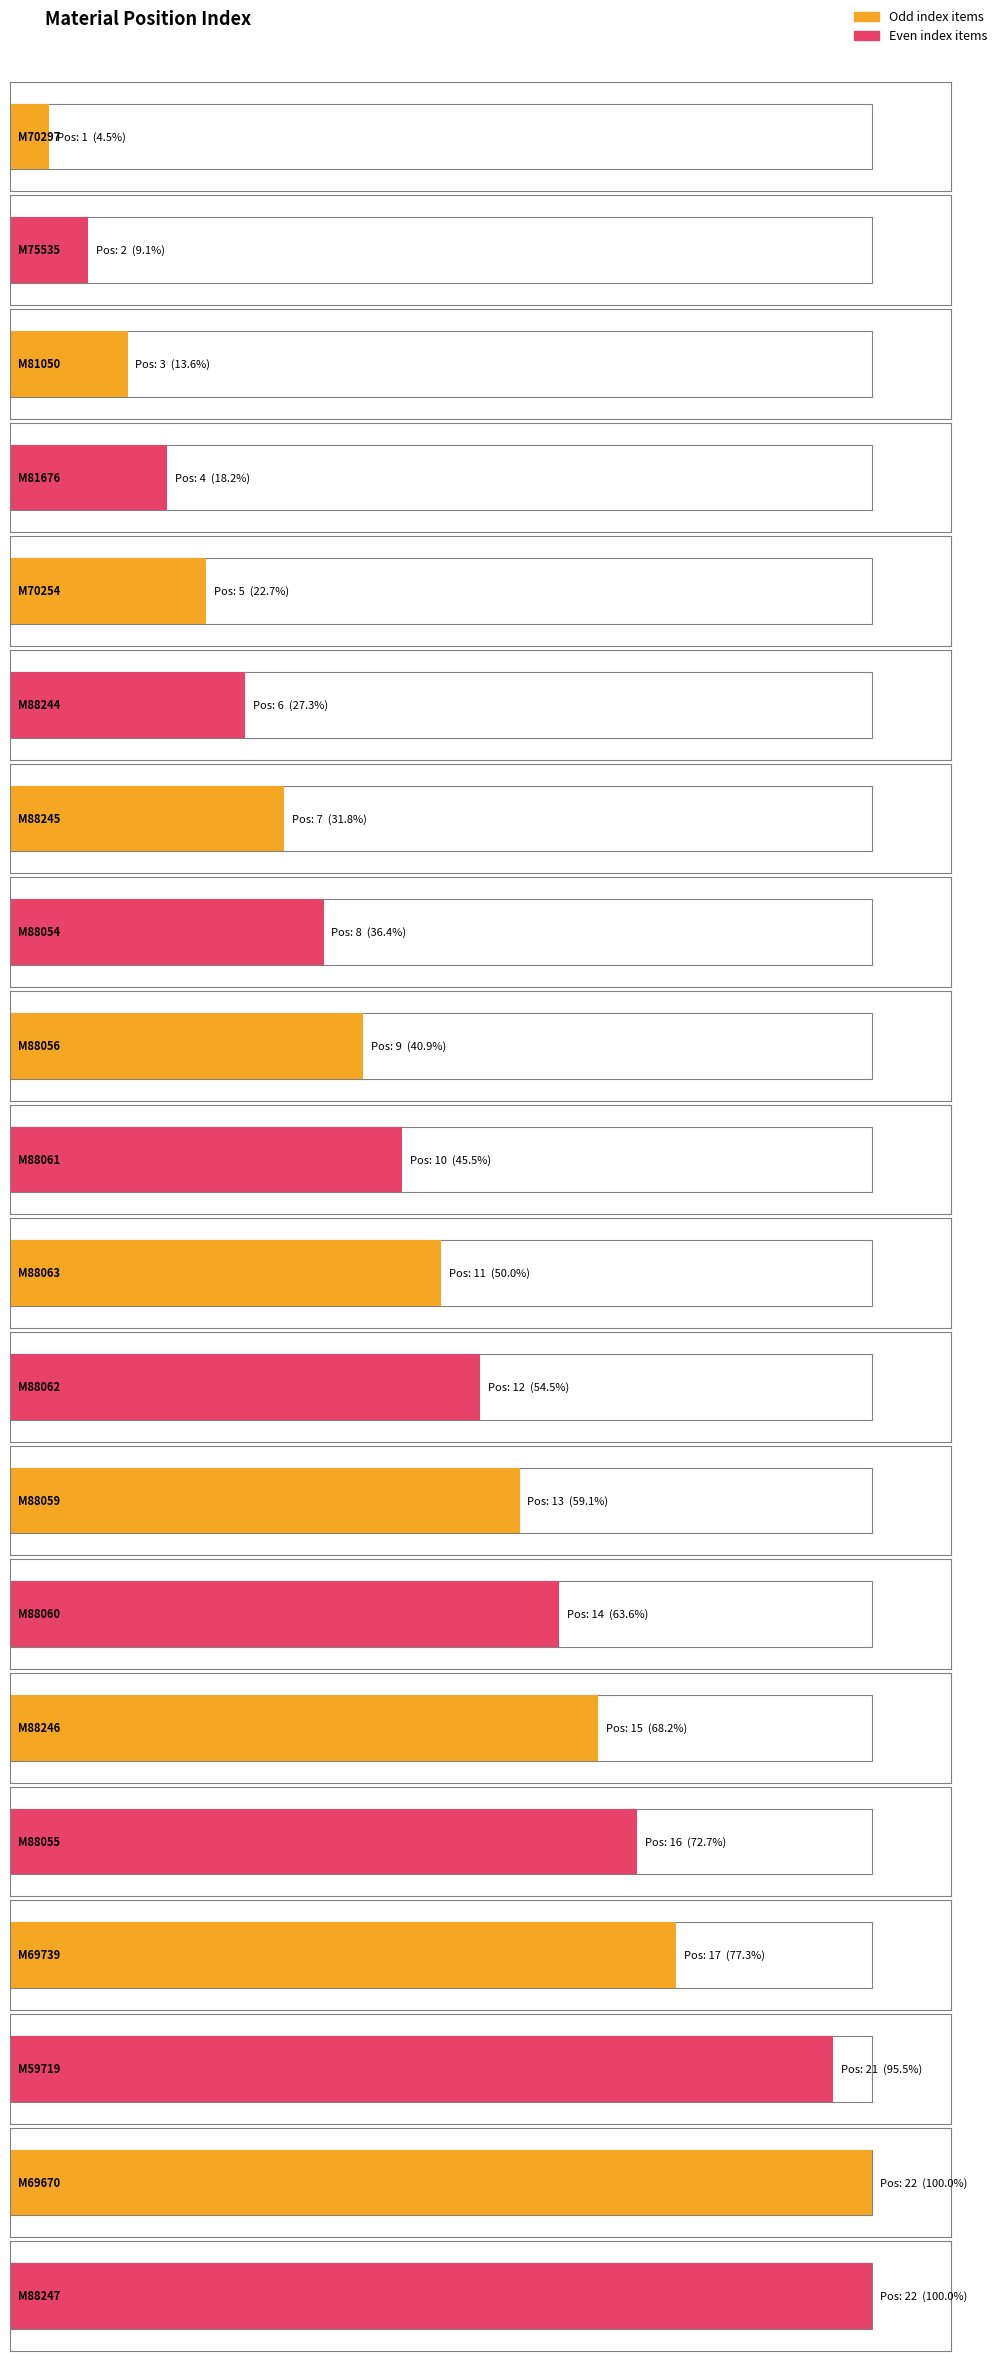

True or false: the data shows 11 at M88244.

False